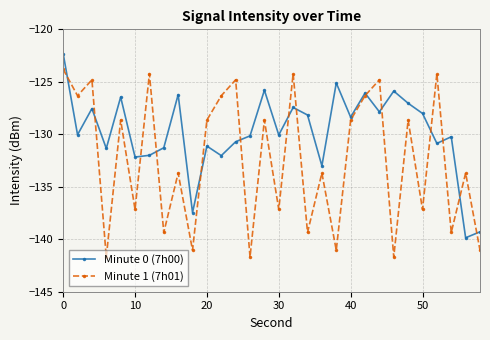

What is the average value of the Minute 1 (7h01) series?

-132.4